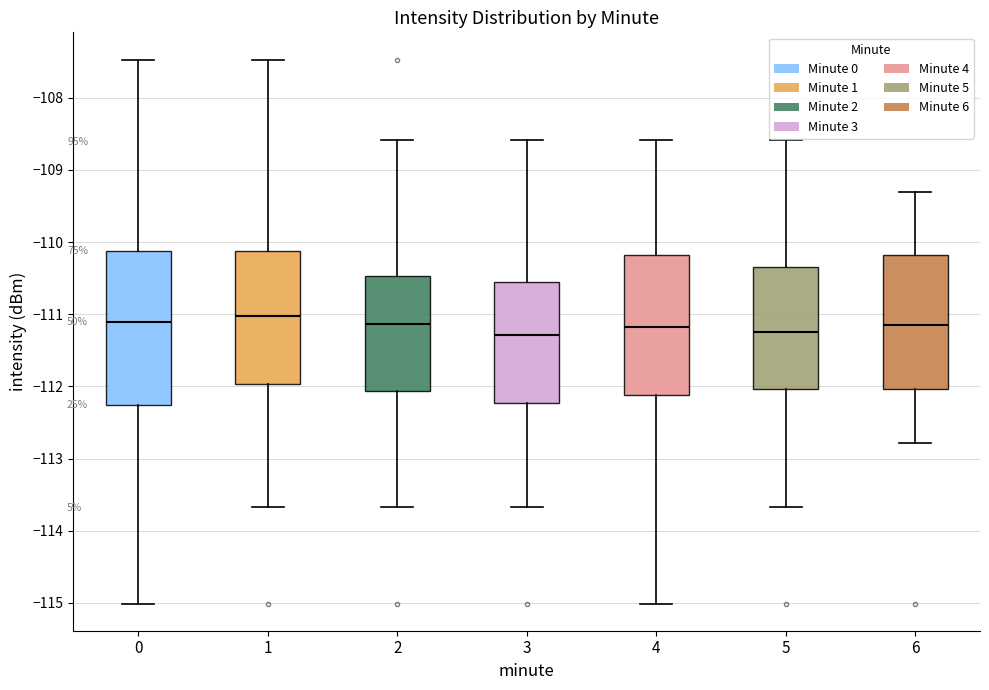

Which box is the tallest, from its lower edge to its upper edge?

0